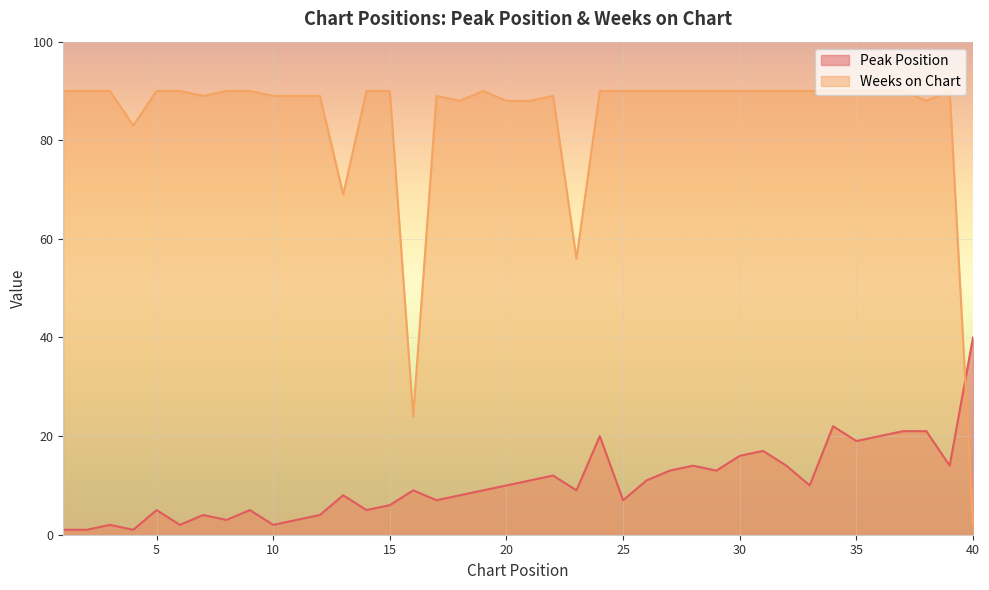

How many lines are shown in the chart?

2